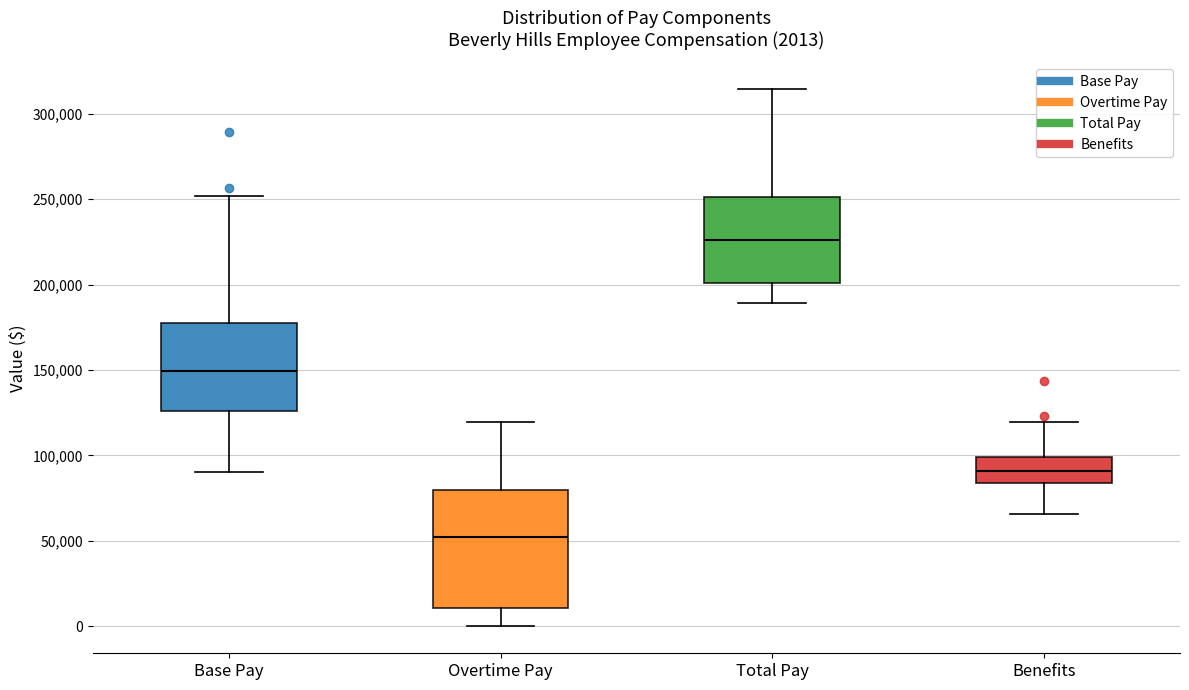

Comparing the boxes themselves (not the whiskers), which one is the tallest?

Overtime Pay